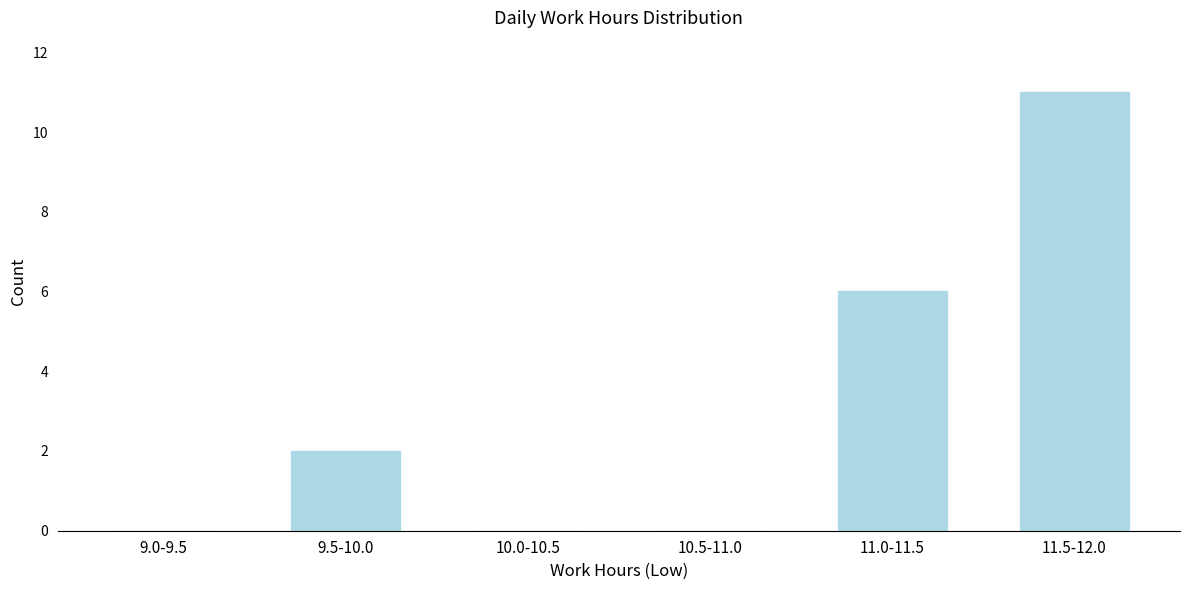

Reading left to right, list all the values displayed in this chart.

9.0-9.5=0	9.5-10.0=2	10.0-10.5=0	10.5-11.0=0	11.0-11.5=6	11.5-12.0=11